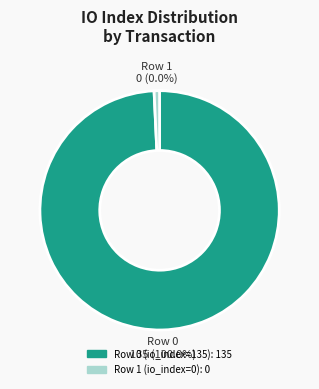

Which has a higher value, Row 1 (io_index=0) or Row 0 (io_index=135)?

Row 0 (io_index=135)